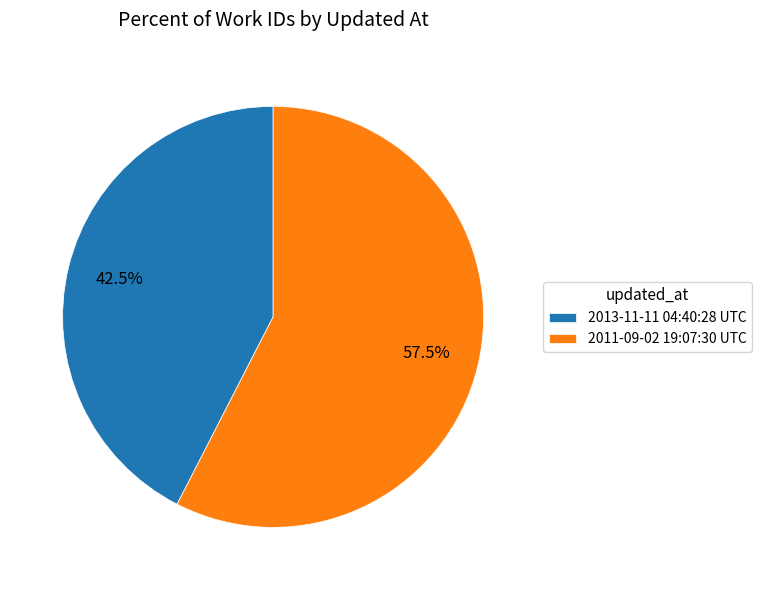

Which slice is the largest?

2011-09-02 19:07:30 UTC